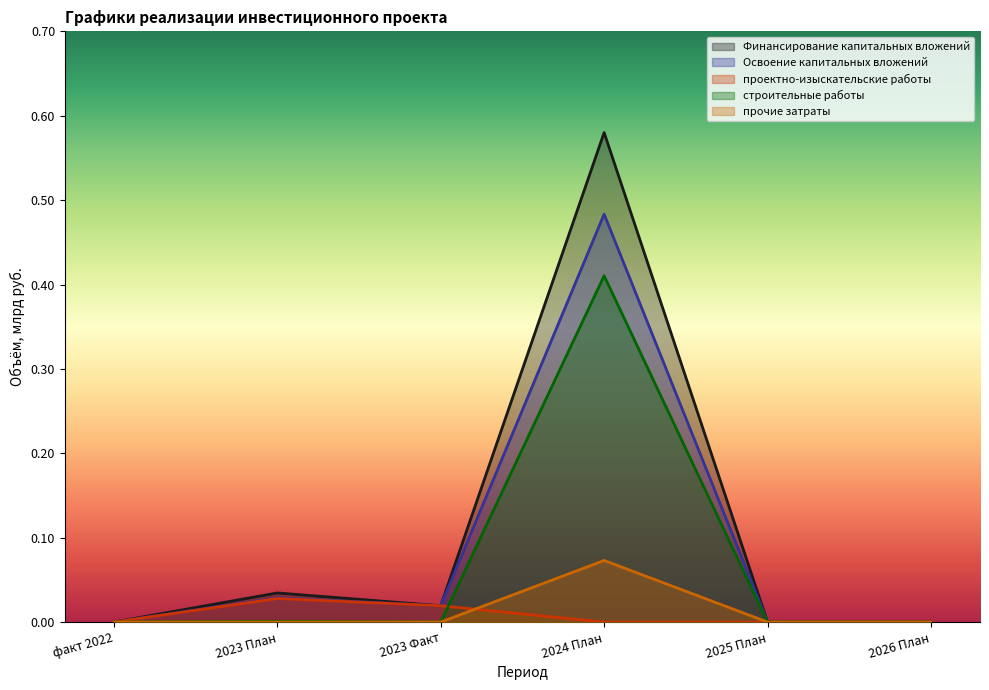

True or false: Финансирование капитальных вложений and Освоение капитальных вложений cross at least once.

False